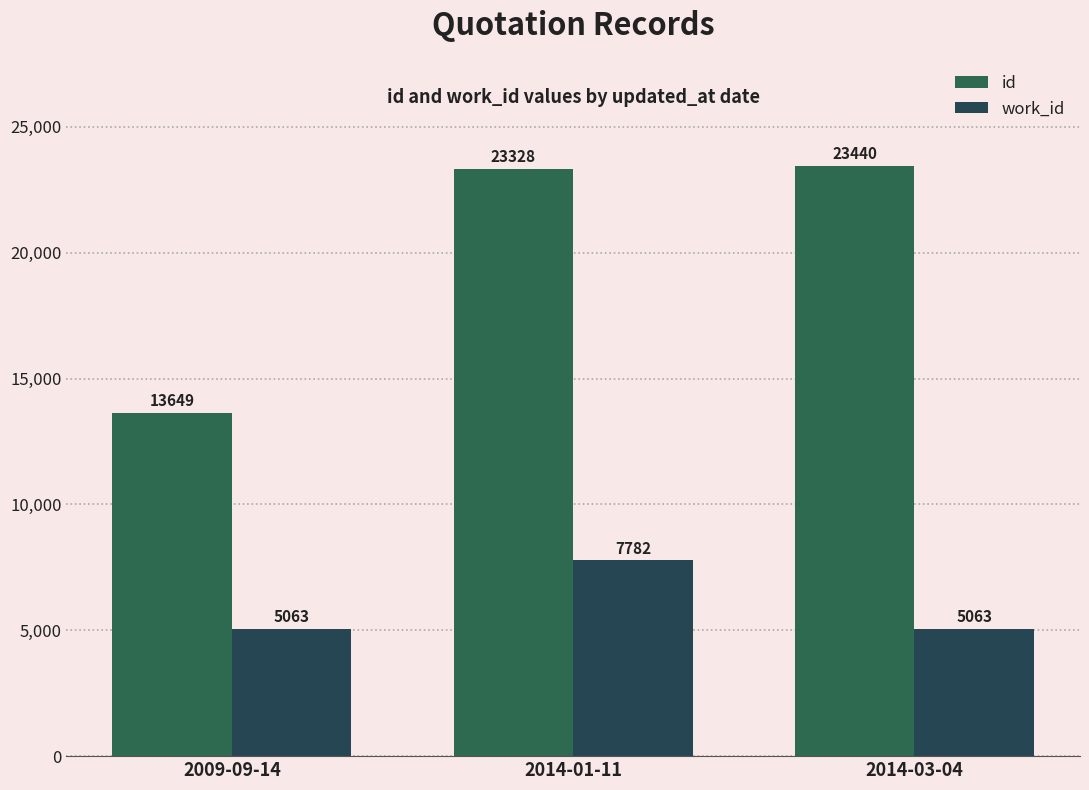

At which label does work_id reach its minimum?

2009-09-14